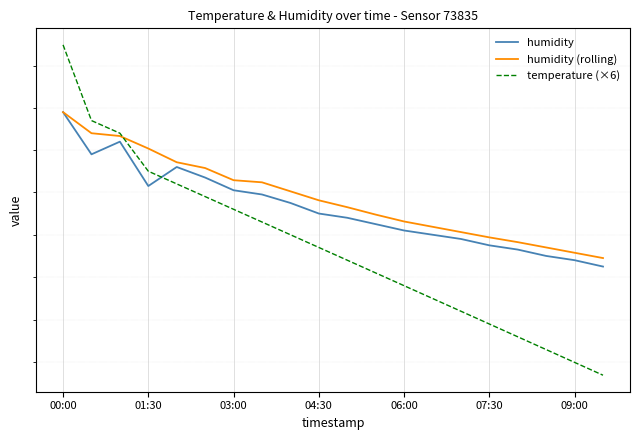

At which category is the sum across all series the highest?

00:00